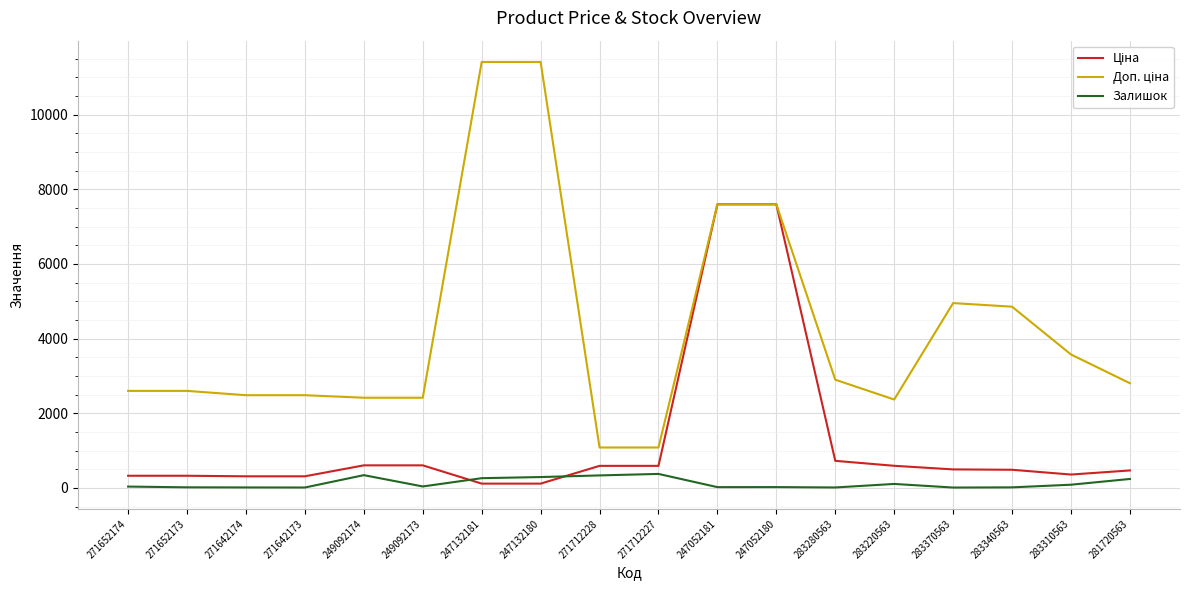

The Залишок series shows 14.0 at 283340563. True or false?

True